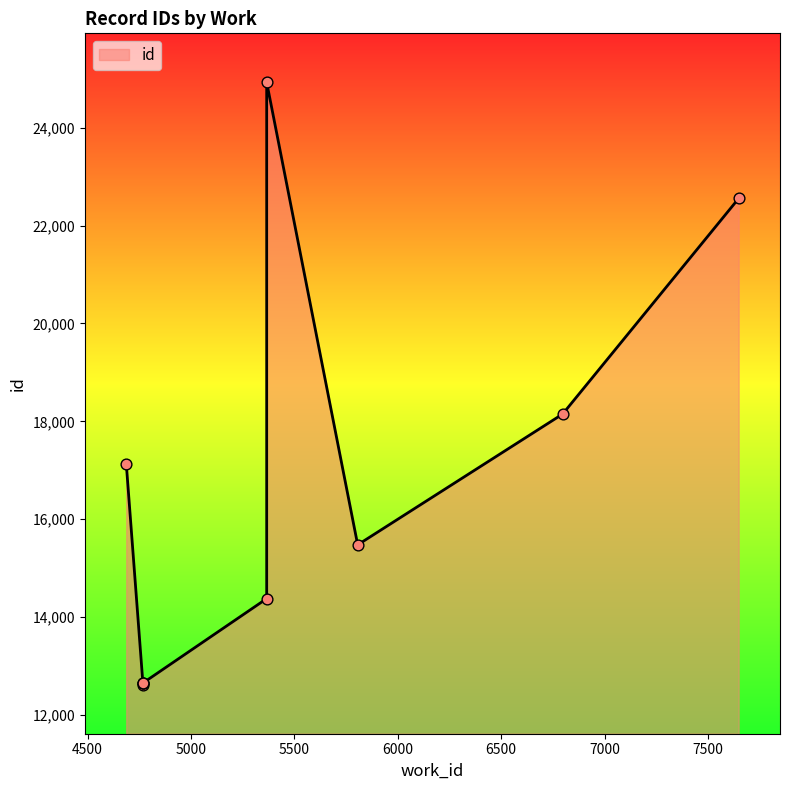

Which has a higher value, 5806 or 5366?

5806